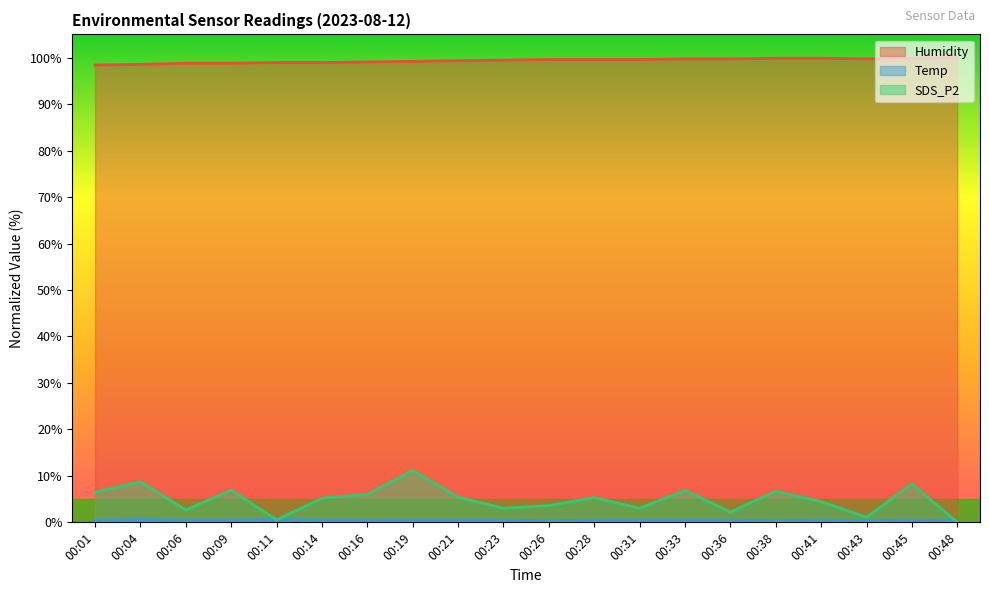

Rank the series at 00:48 from lowest to highest value.

SDS_P2, Temp, Humidity